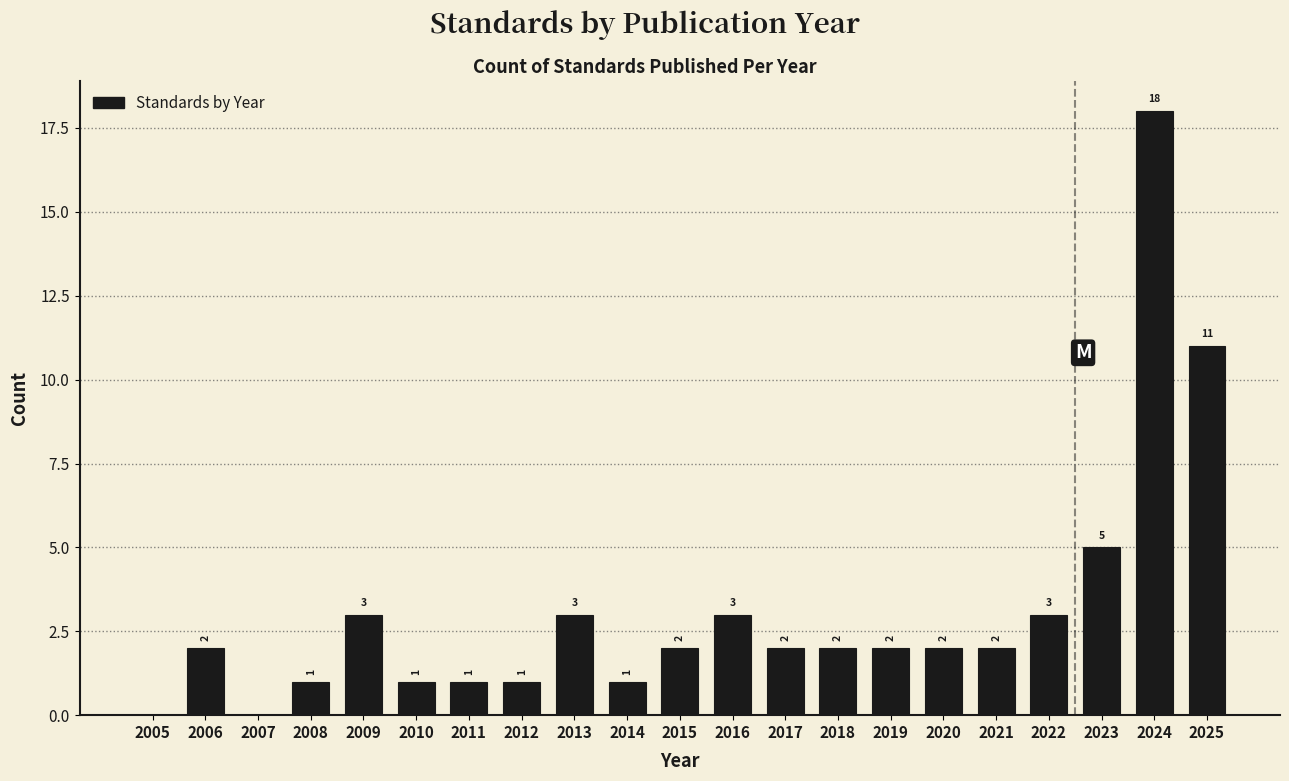

Reading right to left, list all the values displayed in this chart.

2025=11	2024=18	2023=5	2022=3	2021=2	2020=2	2019=2	2018=2	2017=2	2016=3	2015=2	2014=1	2013=3	2012=1	2011=1	2010=1	2009=3	2008=1	2007=0	2006=2	2005=0